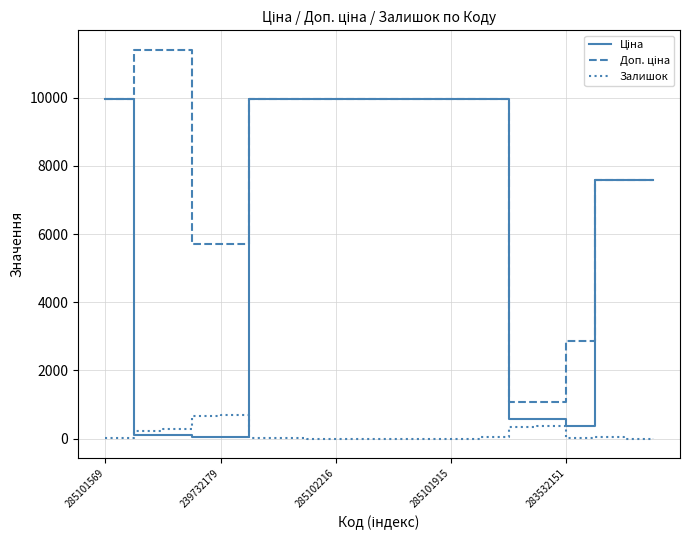

What is the maximum value shown in the chart?

11410.0